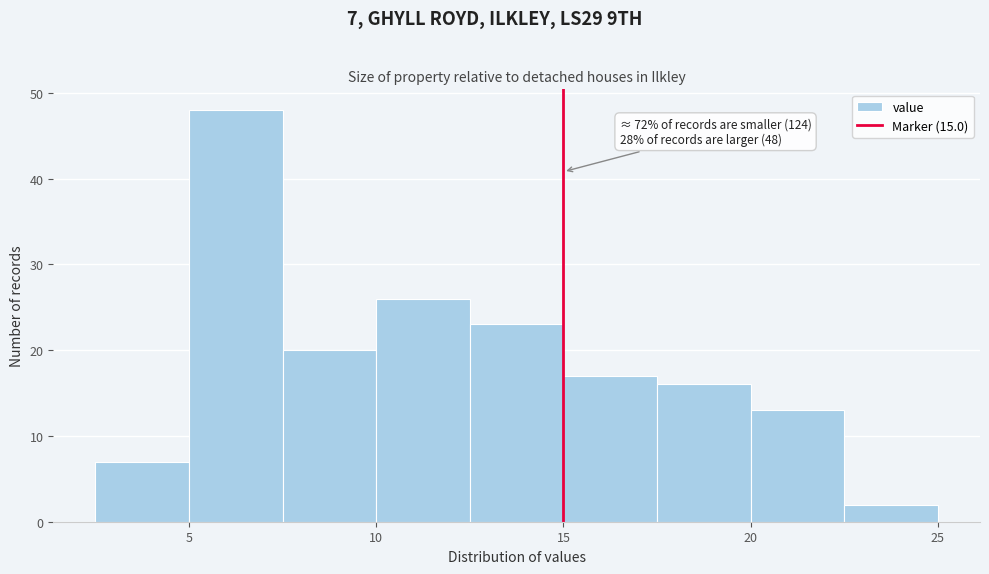

Which range on the x-axis has the tallest bar?

5.0 to 7.5